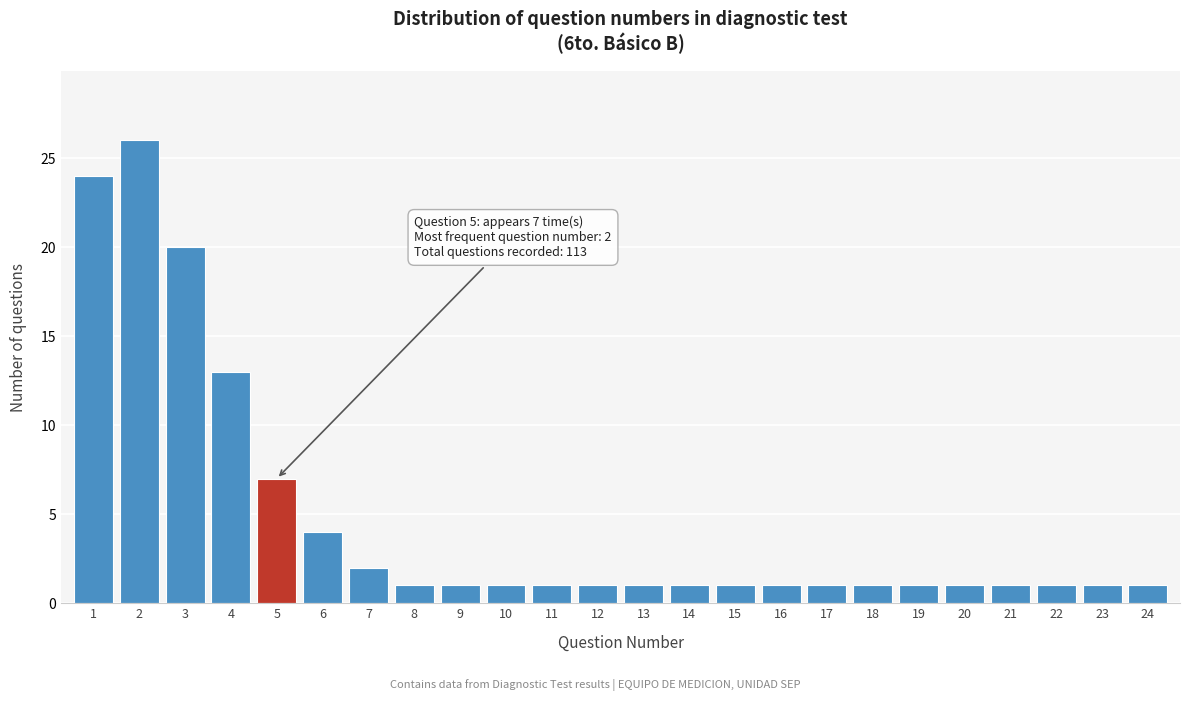

Reading left to right, transcribe all the data shown in this chart.

24	26	20	13	7	4	2	1	1	1	1	1	1	1	1	1	1	1	1	1	1	1	1	1